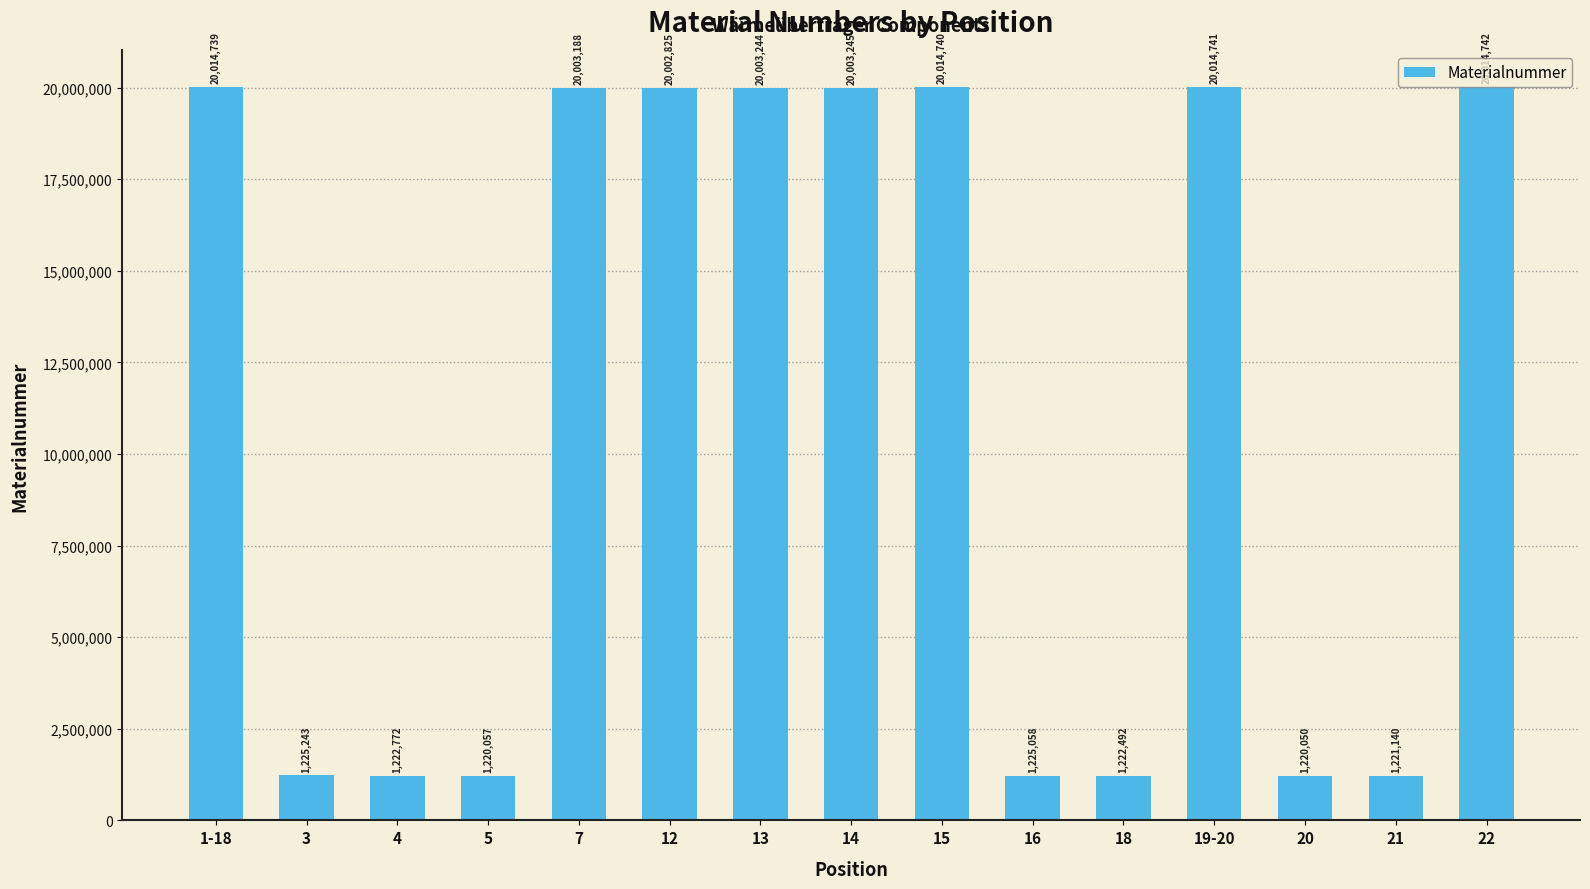

What is the difference between the maximum and minimum values?

18794692